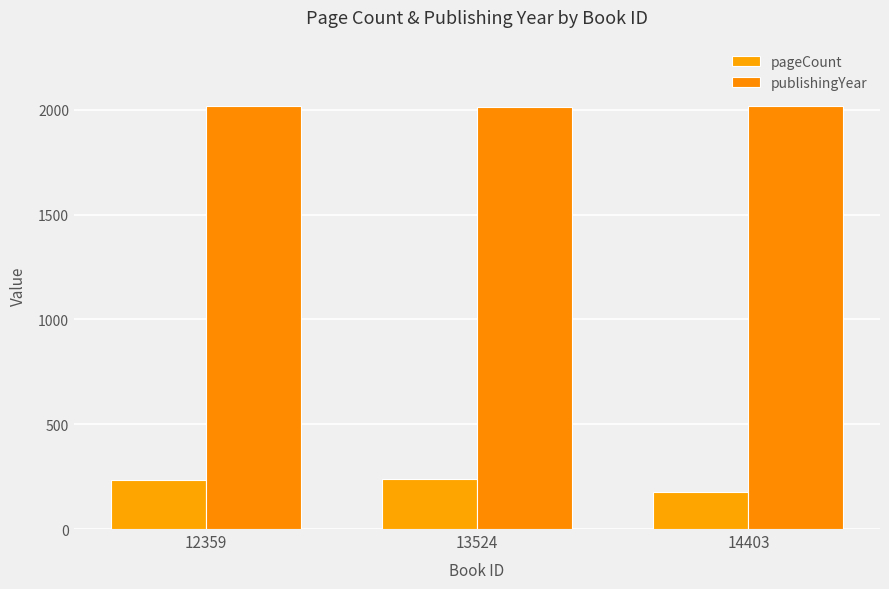

Reading left to right, extract all data points from this chart.

pageCount: 12359=232	13524=240	14403=176
publishingYear: 12359=2019	13524=2012	14403=2017